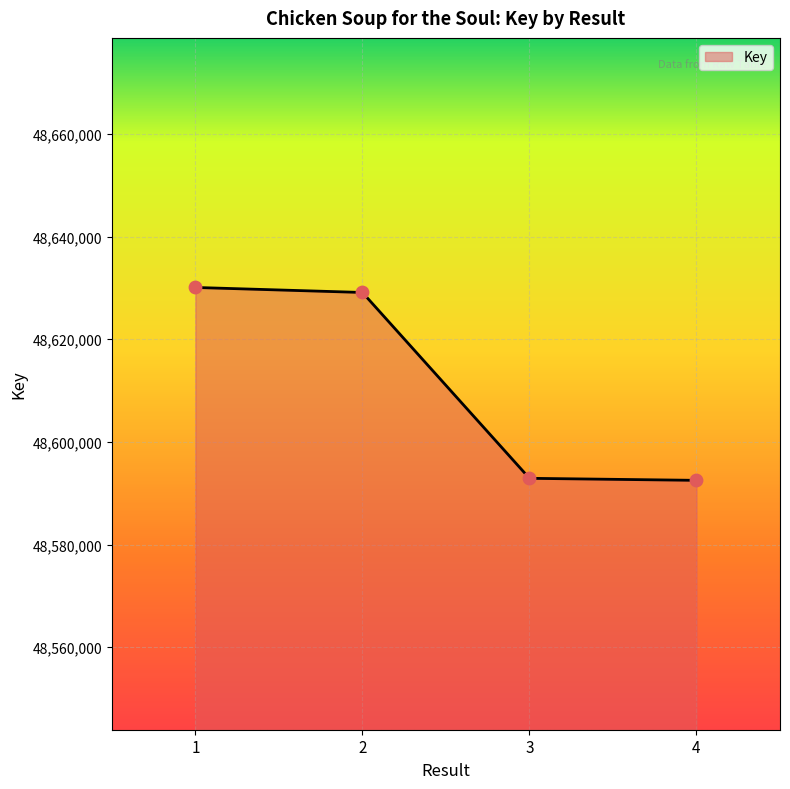

What is the change in value from 2 to 3?

-36212